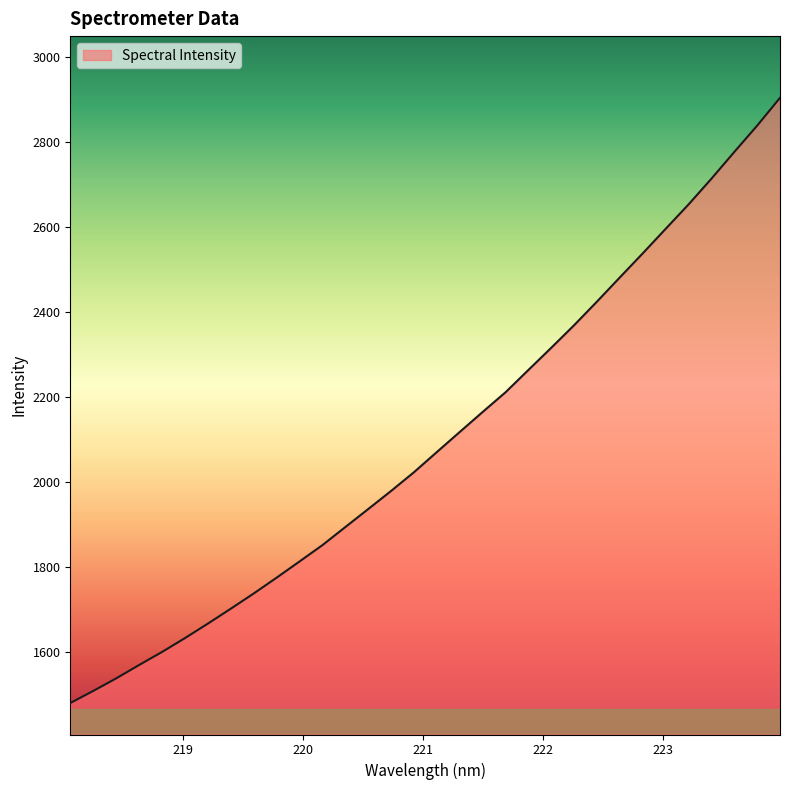

What is the difference between the maximum and minimum values?

1423.2